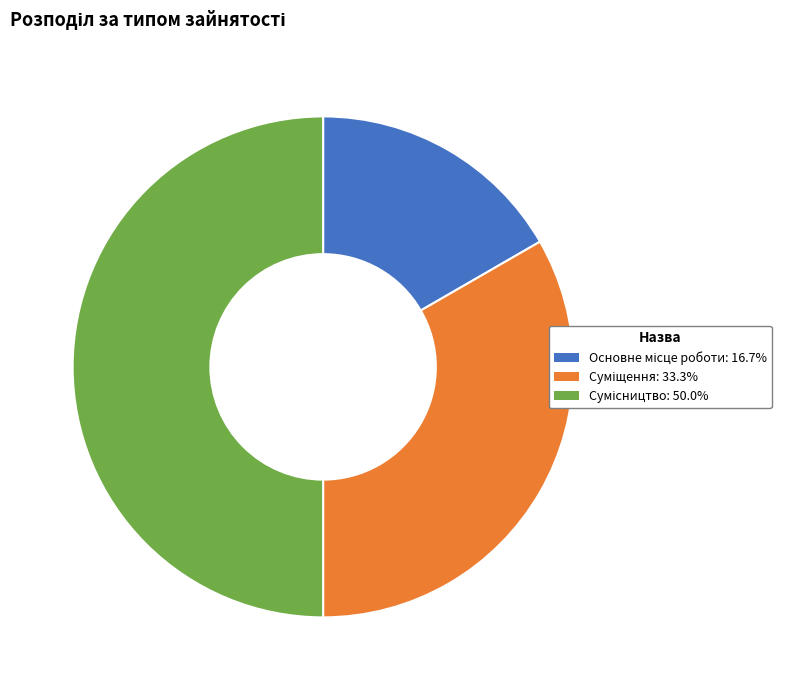

Does Основне місце роботи represent more than half of the total?

No